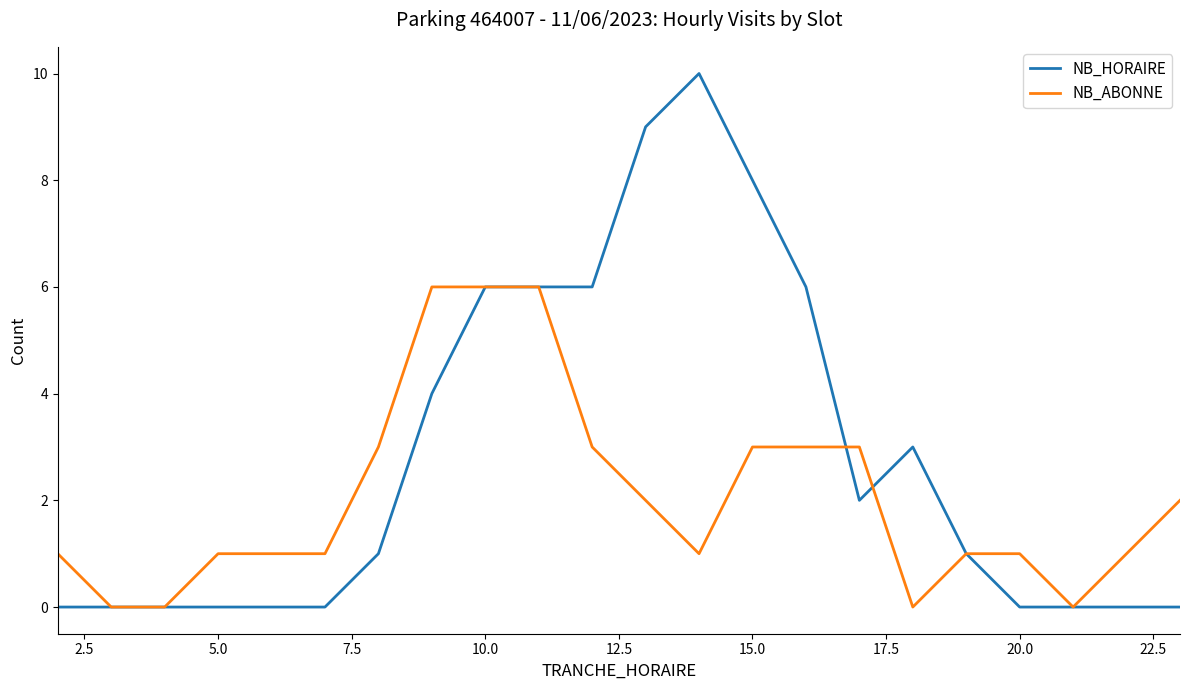

Which series has the largest total across all categories?

NB_HORAIRE